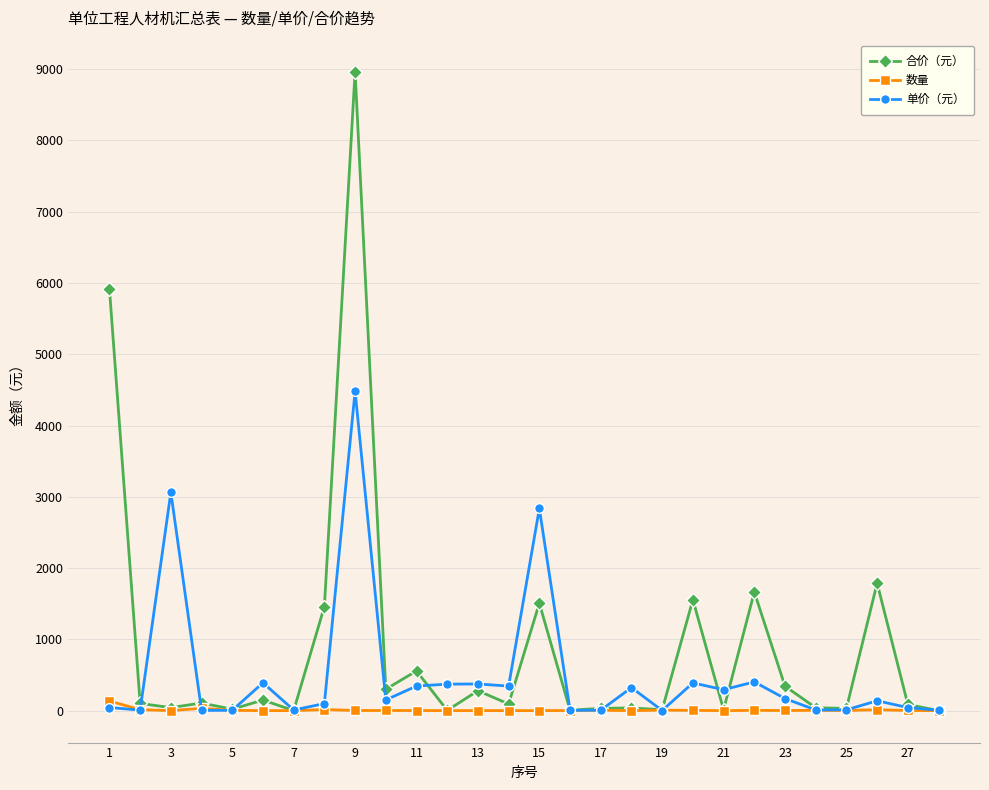

Which series has the largest range (max minus min)?

合价（元）